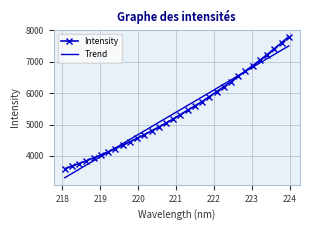

List the series in order of their peak value, lowest first.

Trend, Intensity